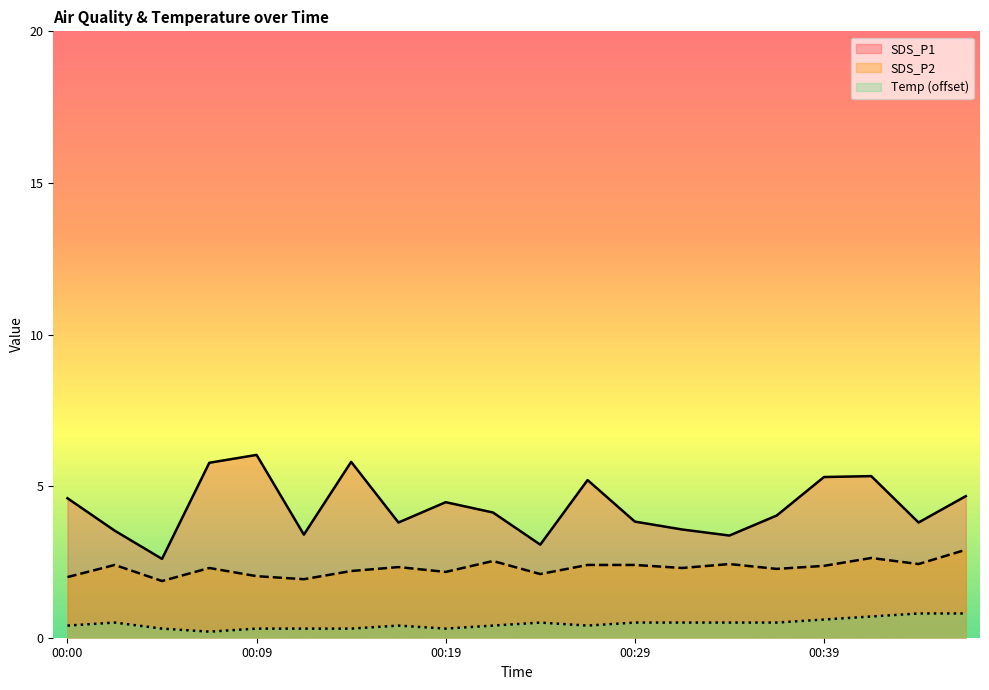

Which category has the lowest value in the SDS_P1 series?

00:05